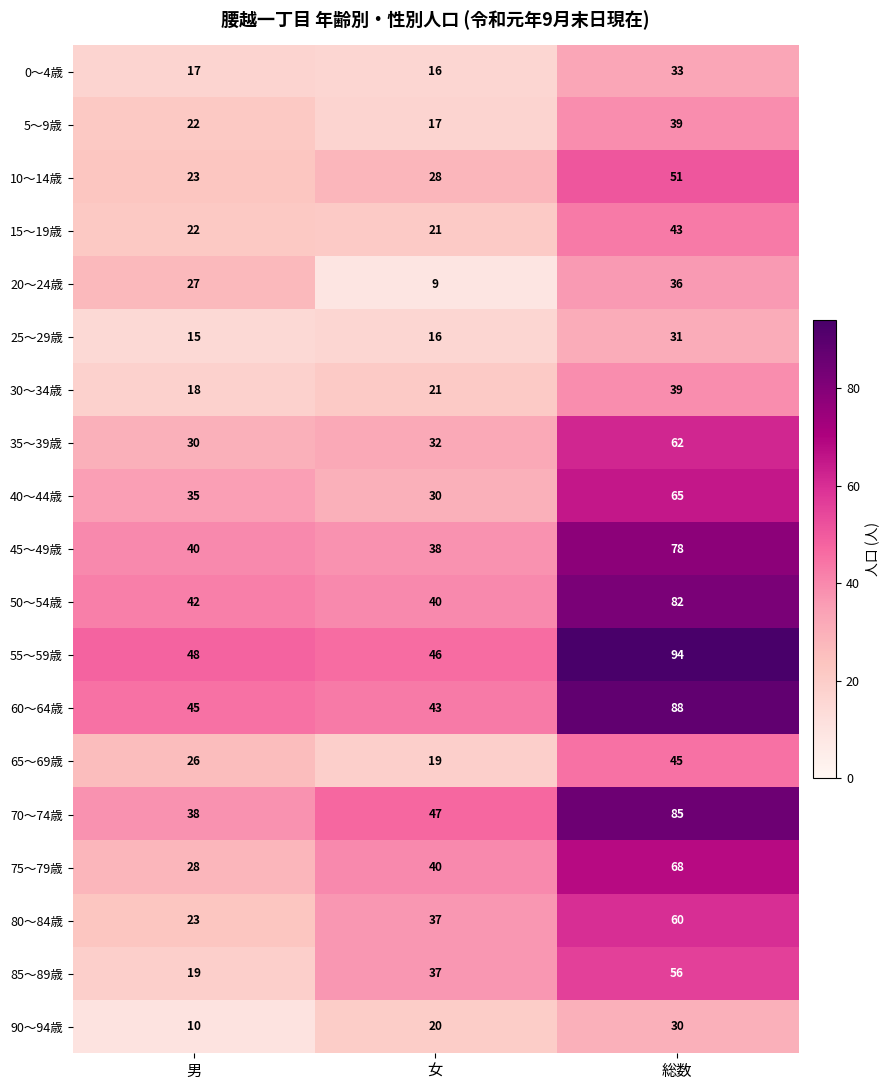

Which series changed the most between 男 and 総数?

70～74歳